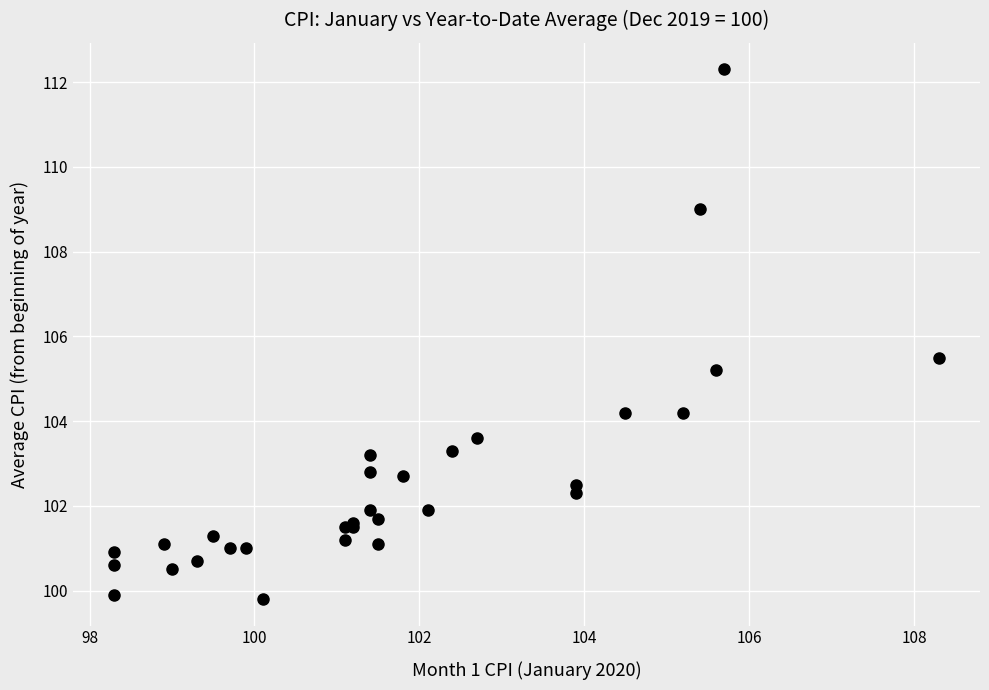

What Y value in the scatter plot is closest to 106?

105.5